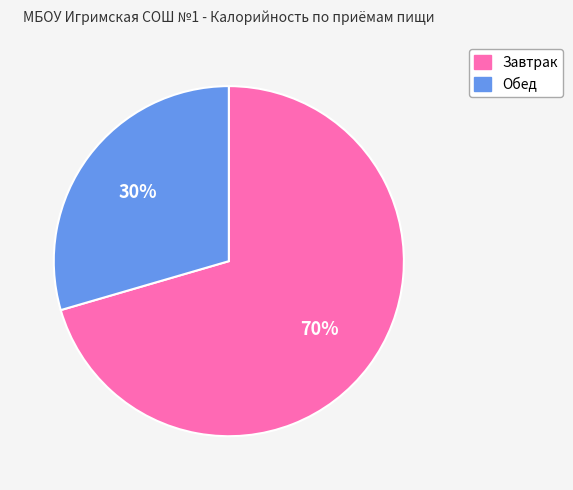

To the nearest percent, what is the combined percentage of Завтрак and Обед?

100%